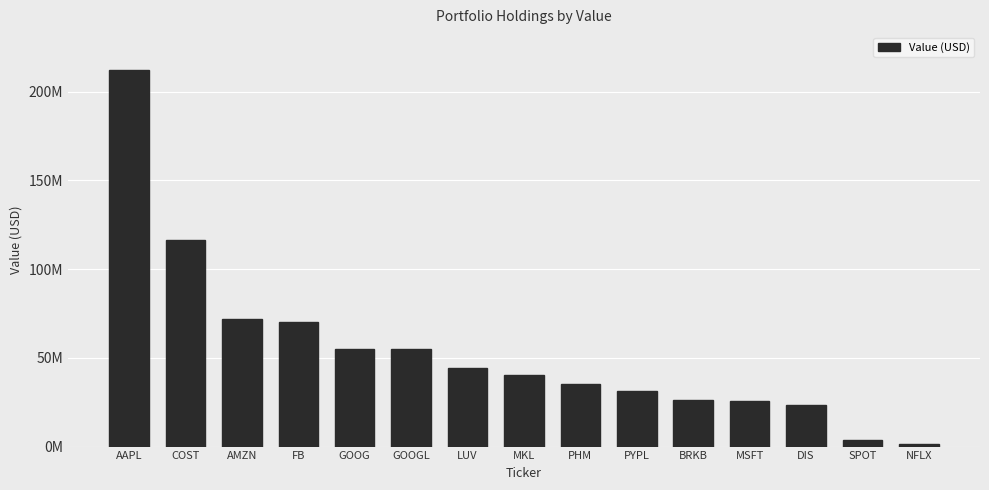

Are the bars horizontal?

No